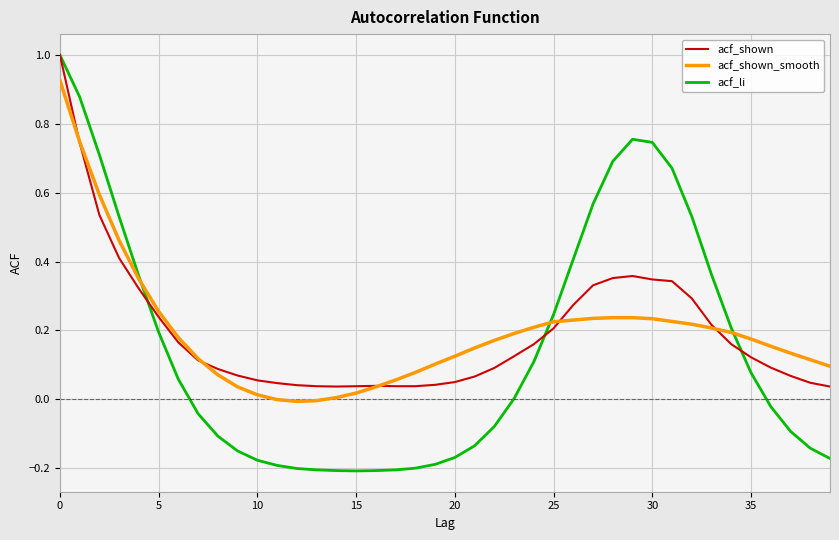

Which series has the widest spread of values?

acf_li